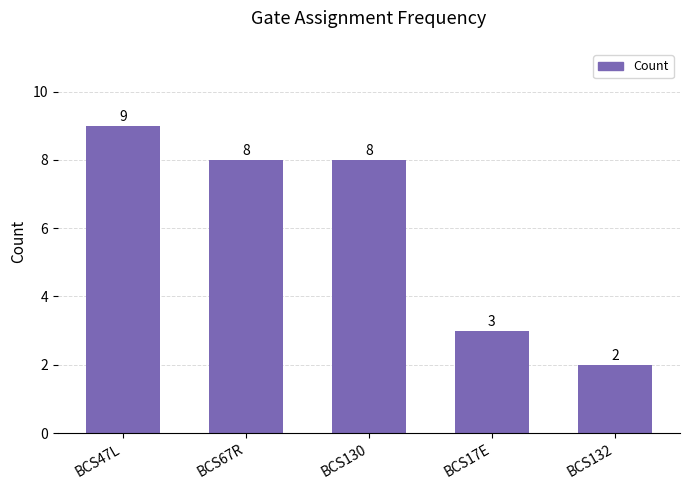

What position from the right is BCS17E?

2